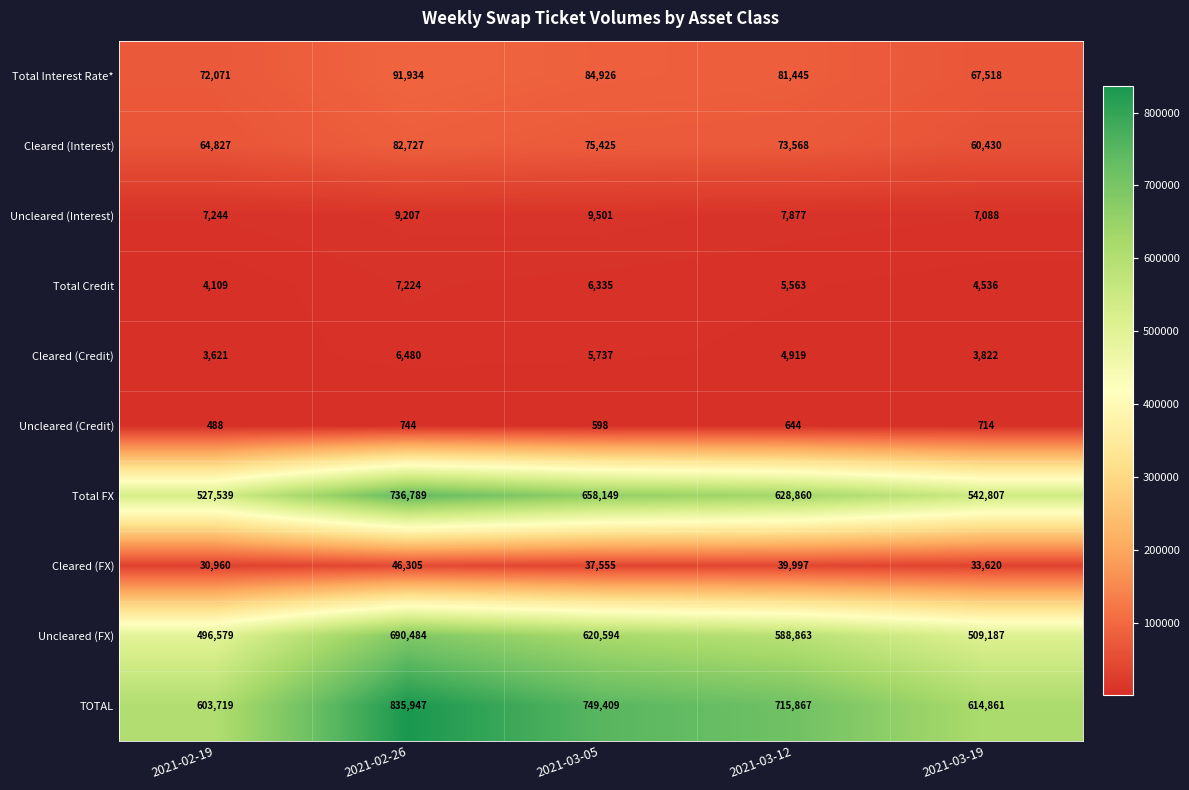

What is the greatest value displayed?

835947